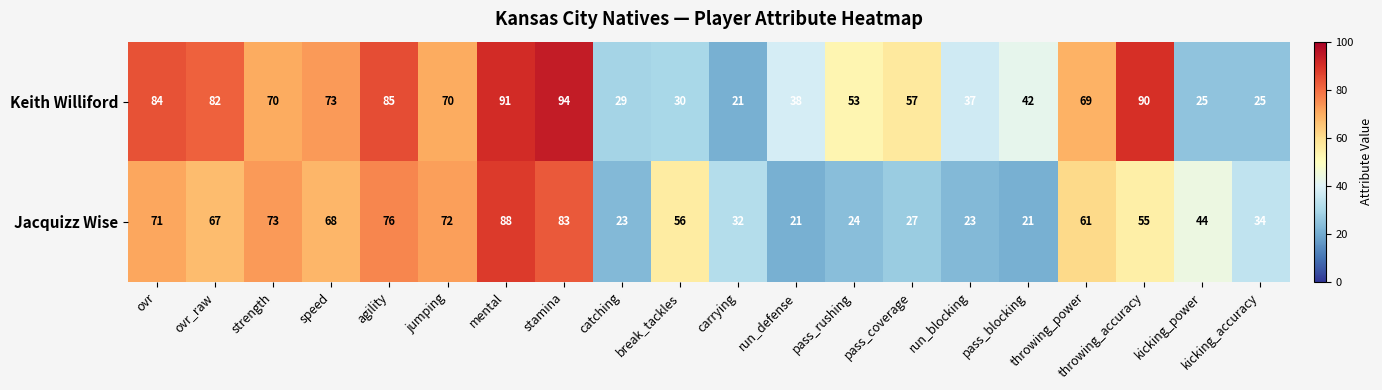

Rank the series by their maximum value, from highest to lowest.

Keith Williford, Jacquizz Wise